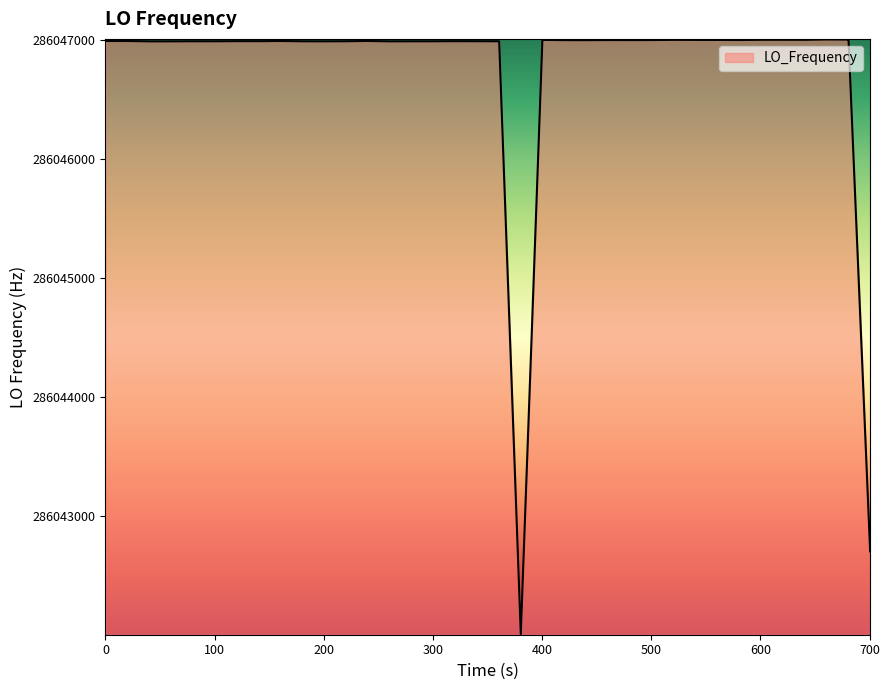

What is the greatest value displayed?

286047001.1